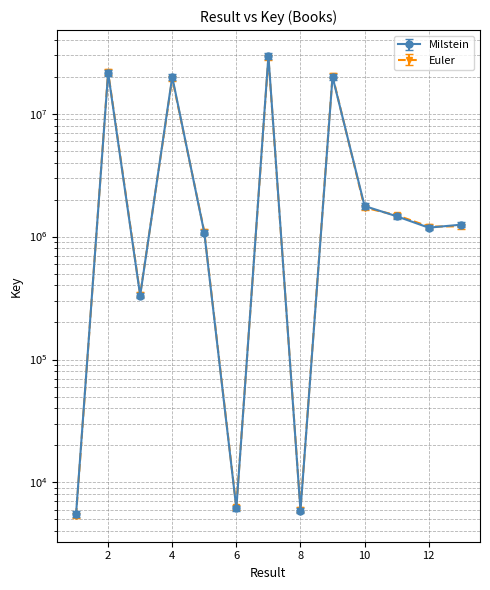

At which label is Milstein closest to 14723220?

4